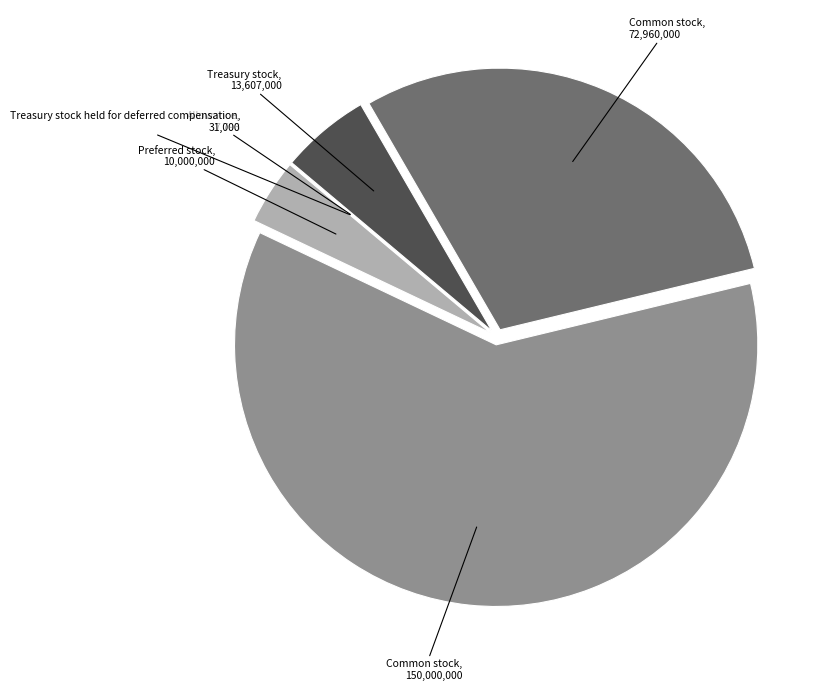

Is there a majority slice in this chart?

Yes